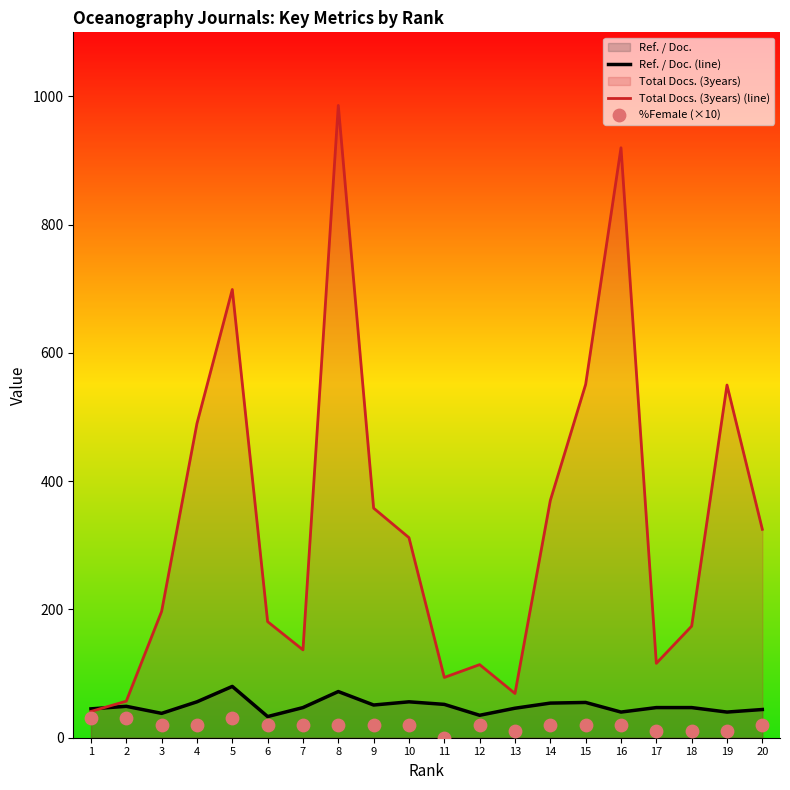

At how many categories does at least one series exceed 508?

5